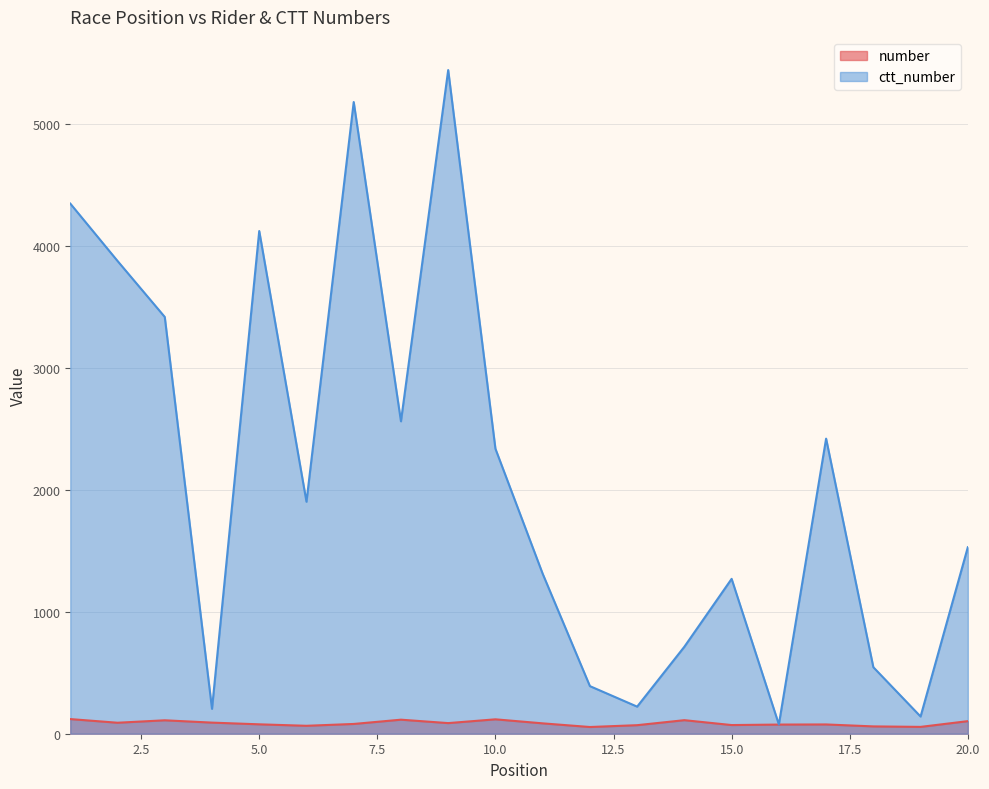

What is the total value across all series at 20.0?

1631